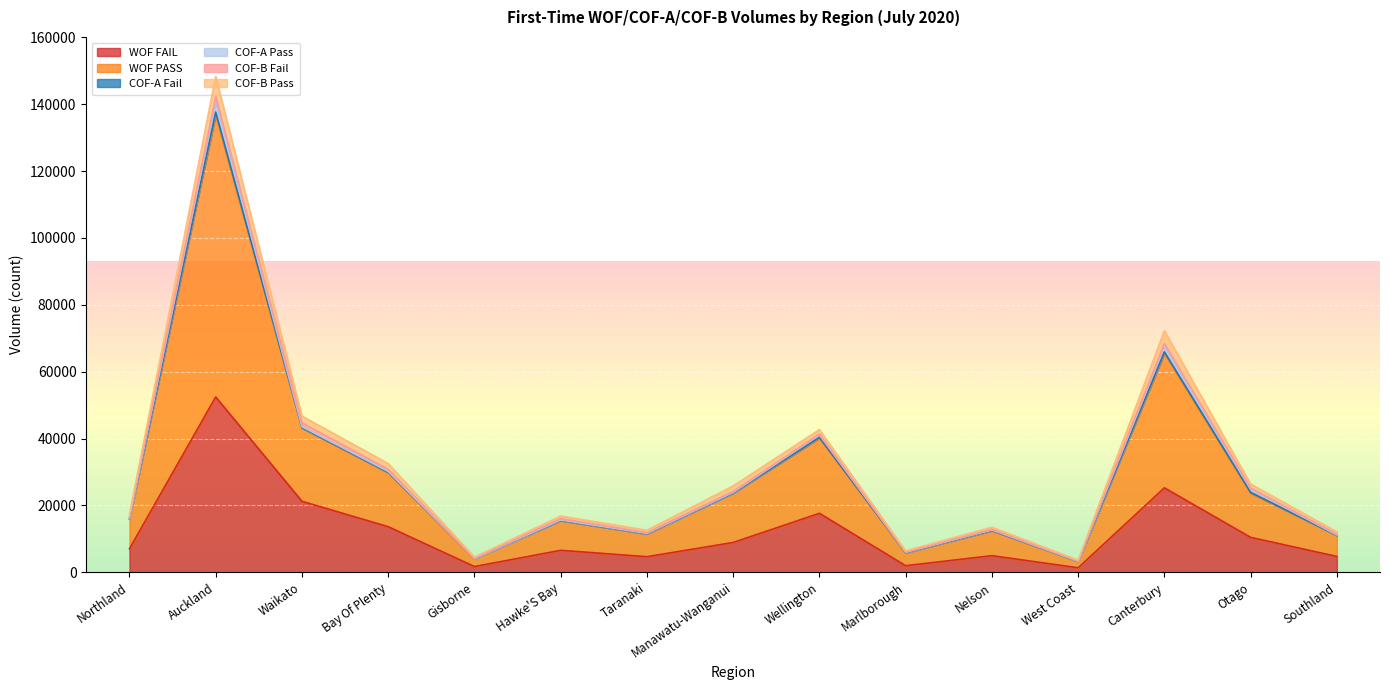

Where is WOF FAIL nearest to the value 26913?

Canterbury